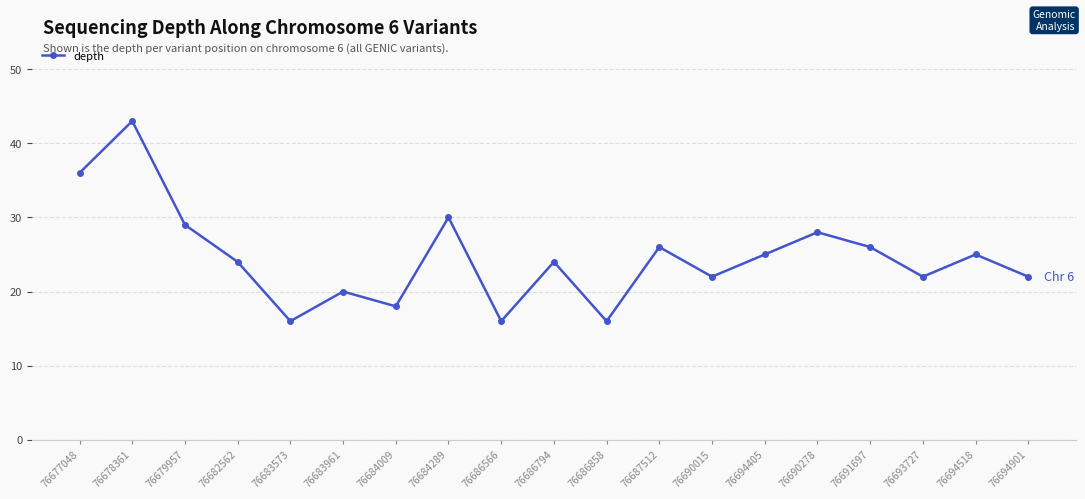

At which category does the chart reach its peak across all series?

76678361